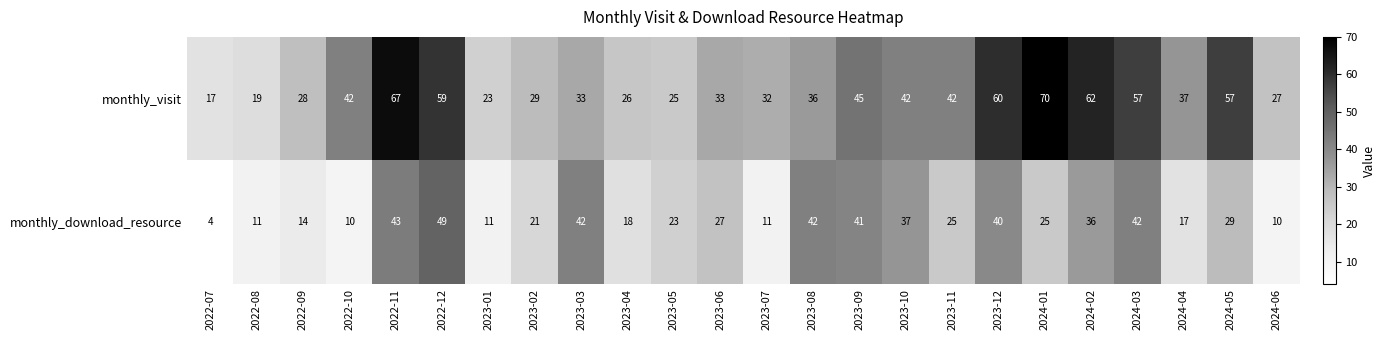

True or false: monthly_download_resource has a value of 72 at 2023-12.

False